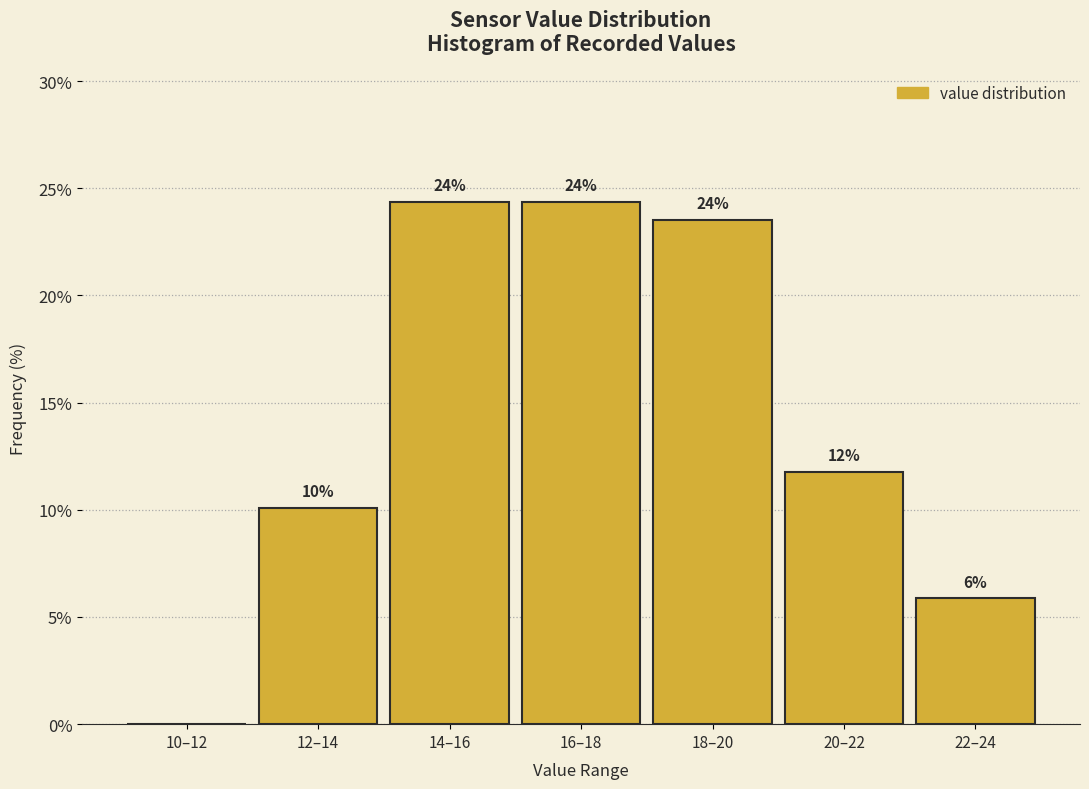

Are the bars horizontal?

No